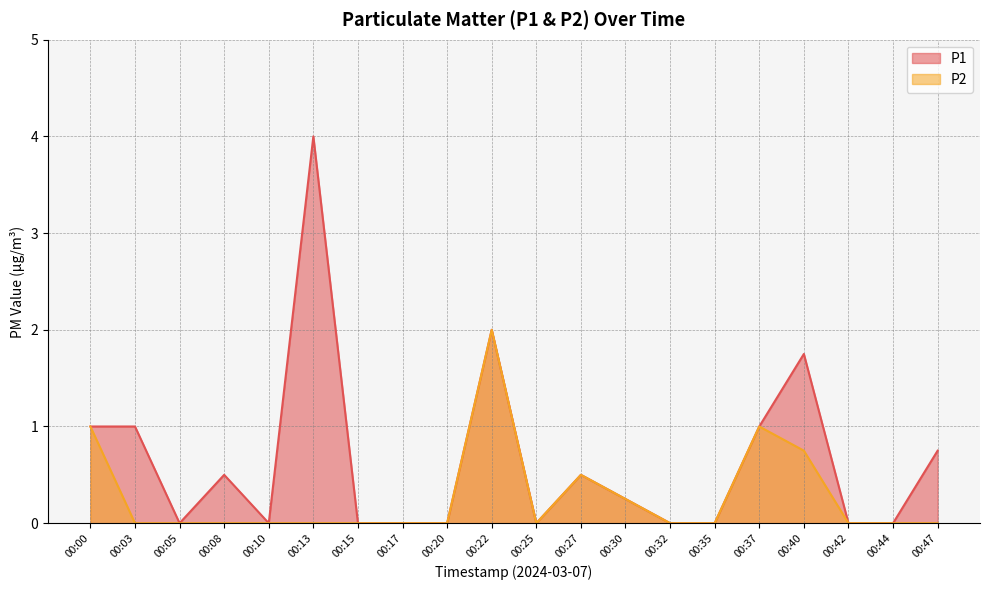

The P1 series shows 0.0 at 00:17. True or false?

True